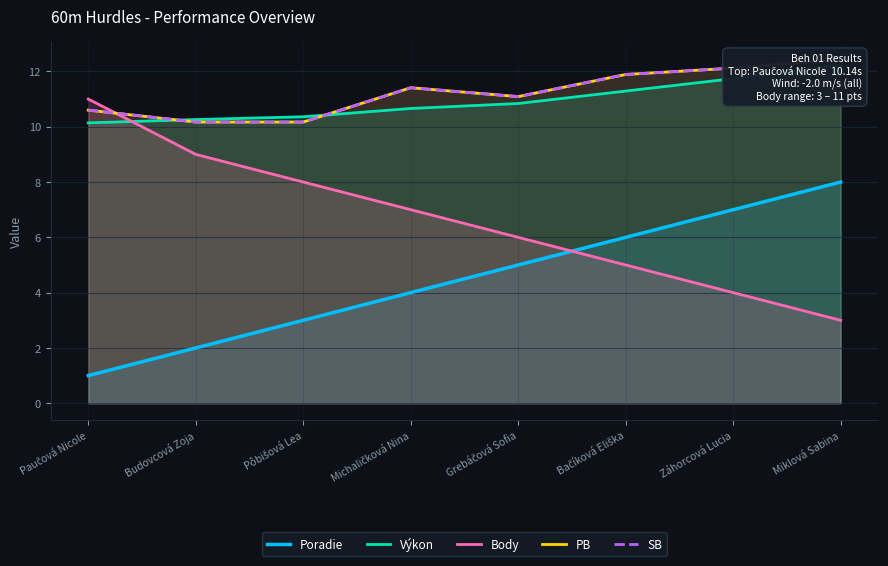

At how many categories does at least one series exceed 4?

8